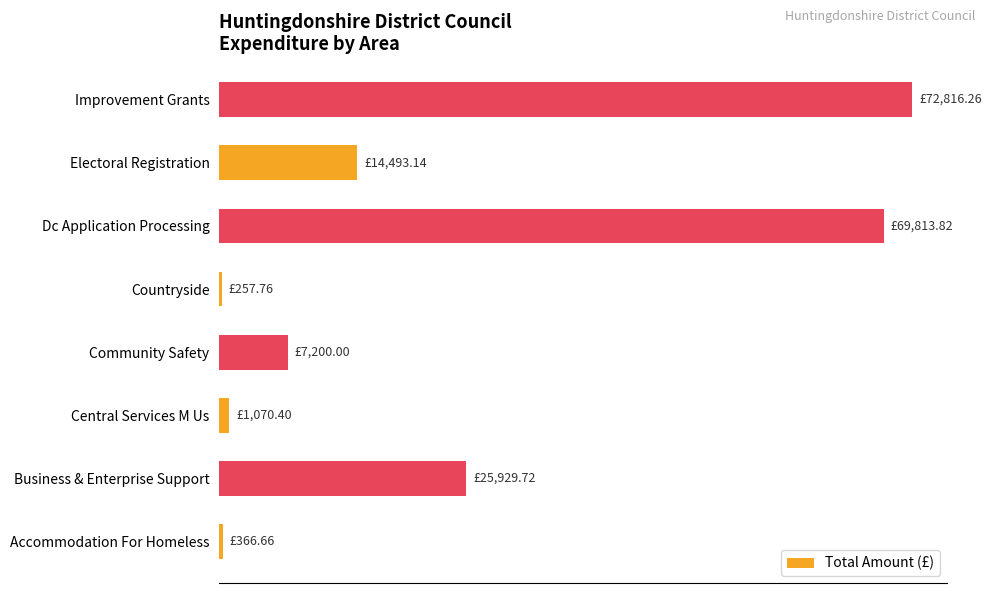

What is the difference between the maximum and minimum values?

72558.5